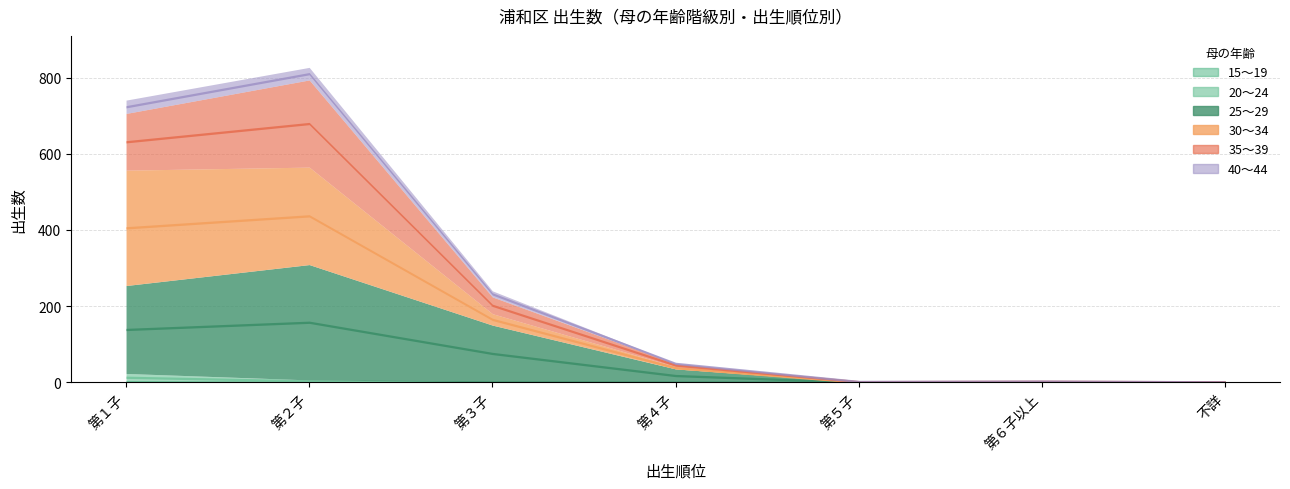

At which category is the sum across all series the highest?

第２子